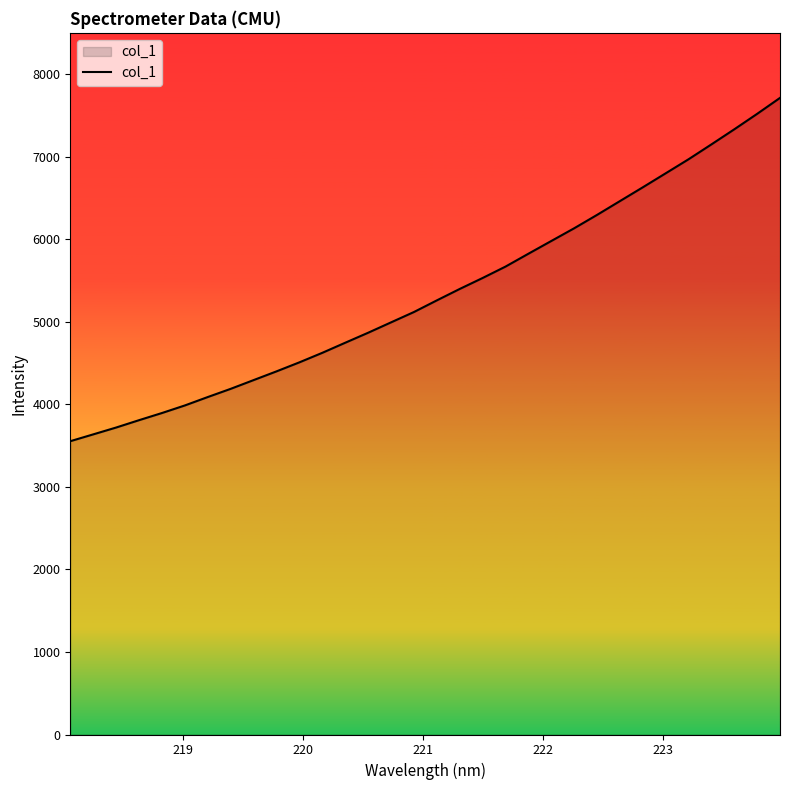

What is the difference between the maximum and second lowest values?

4076.5